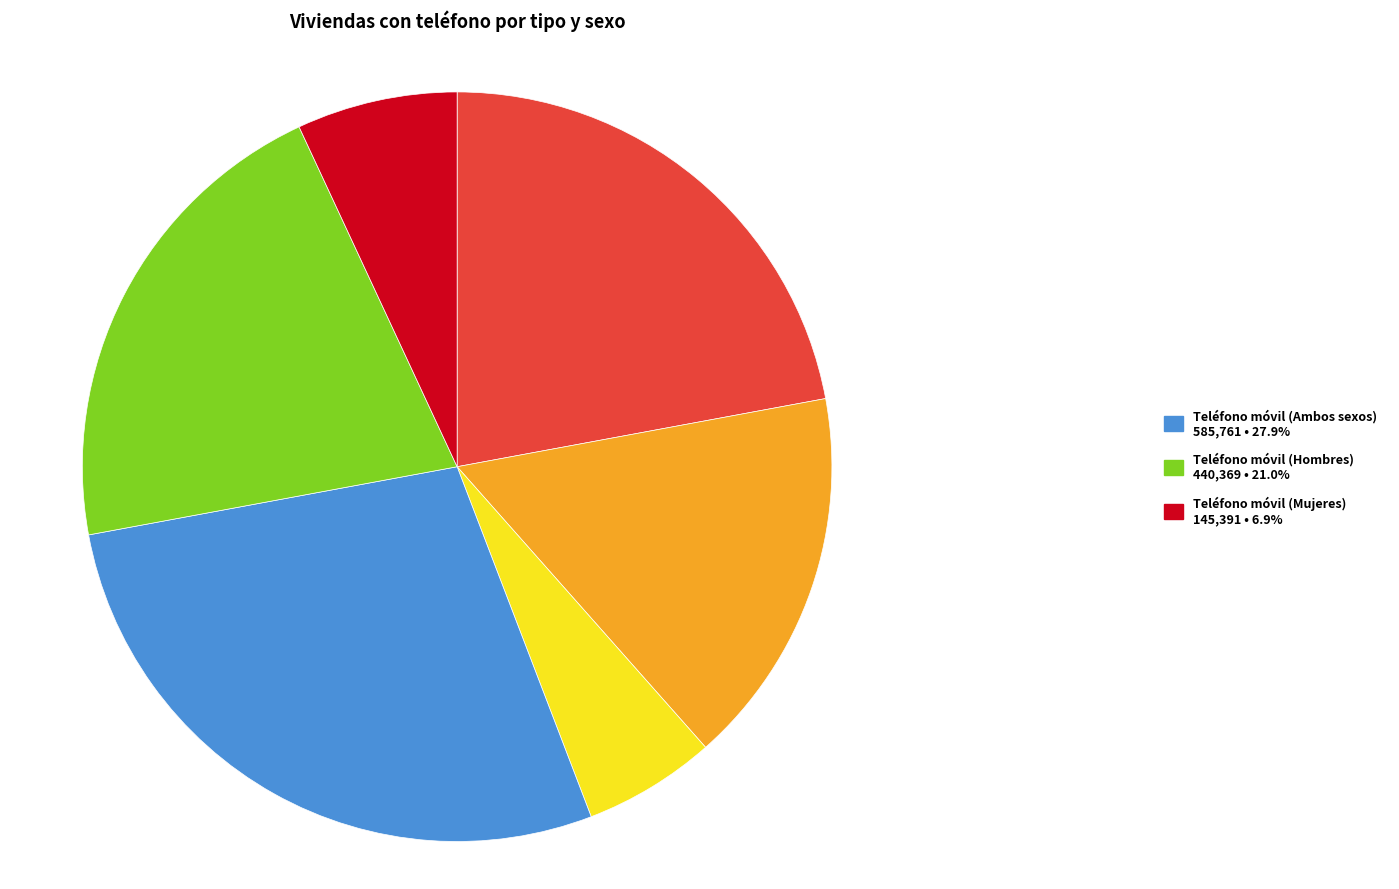

How many segments does this pie chart have?

6